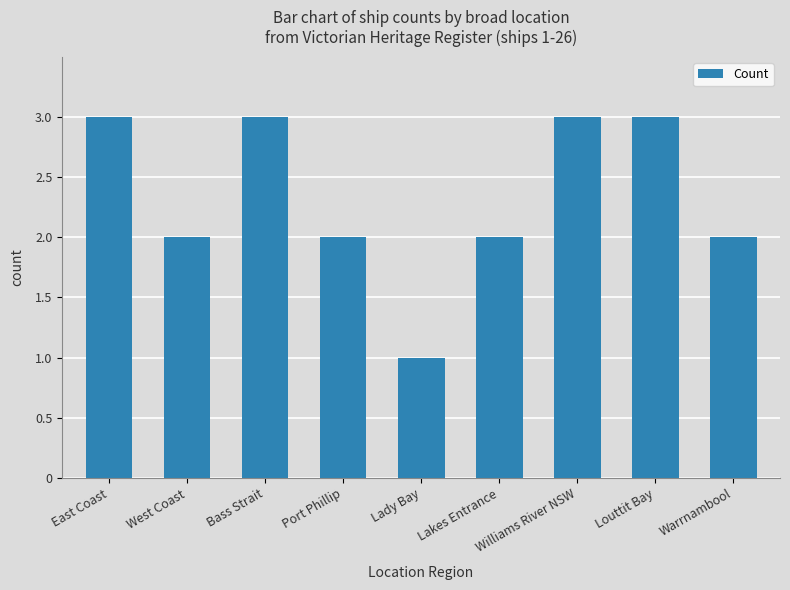

Where does the data first go above 2?

East Coast